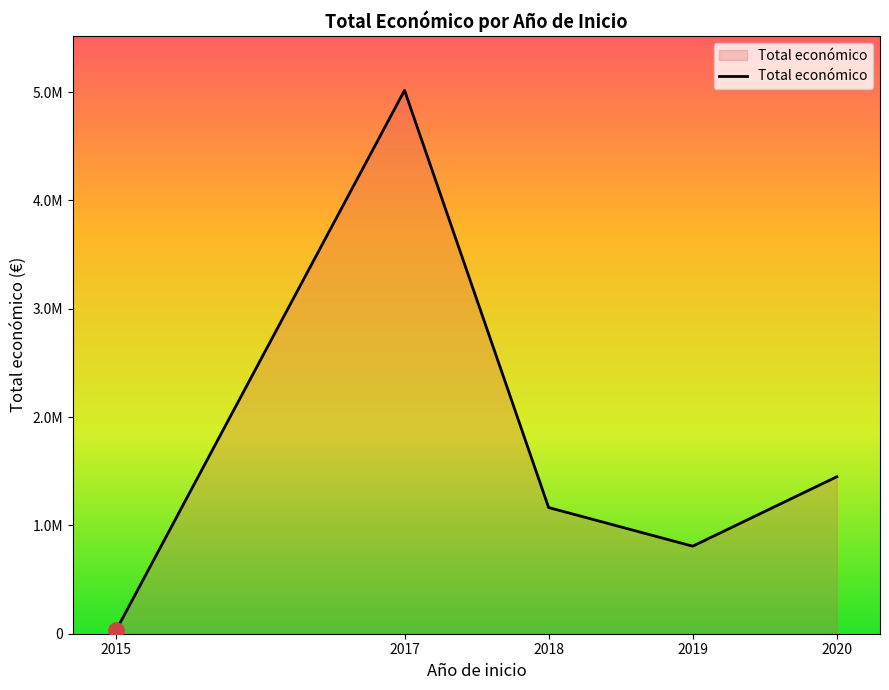

Does the chart have visible grid lines?

No